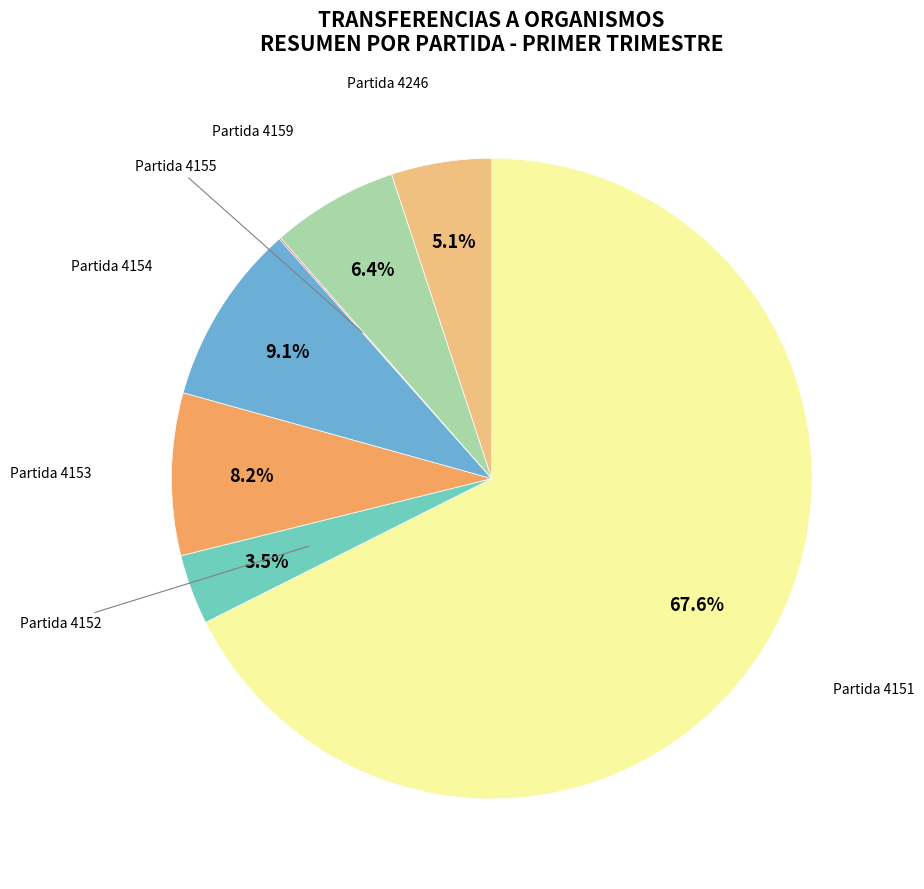

Is there any slice that represents more than half of the pie?

Yes